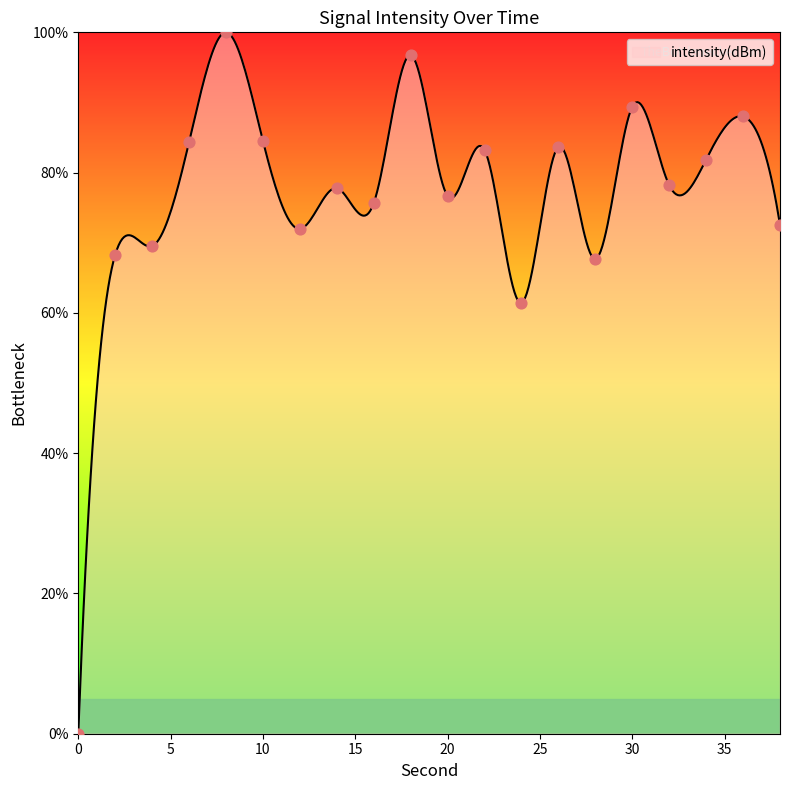

What is the difference between the maximum and minimum values?

100.0